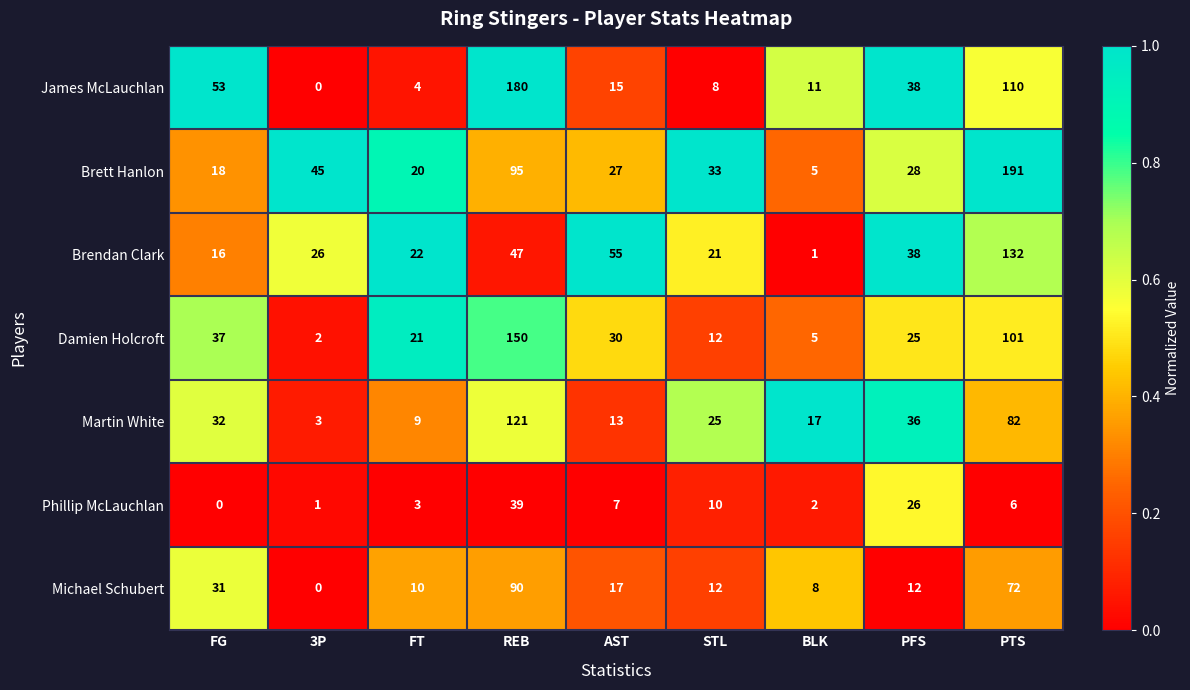

What is the average value of the James McLauchlan series?

47